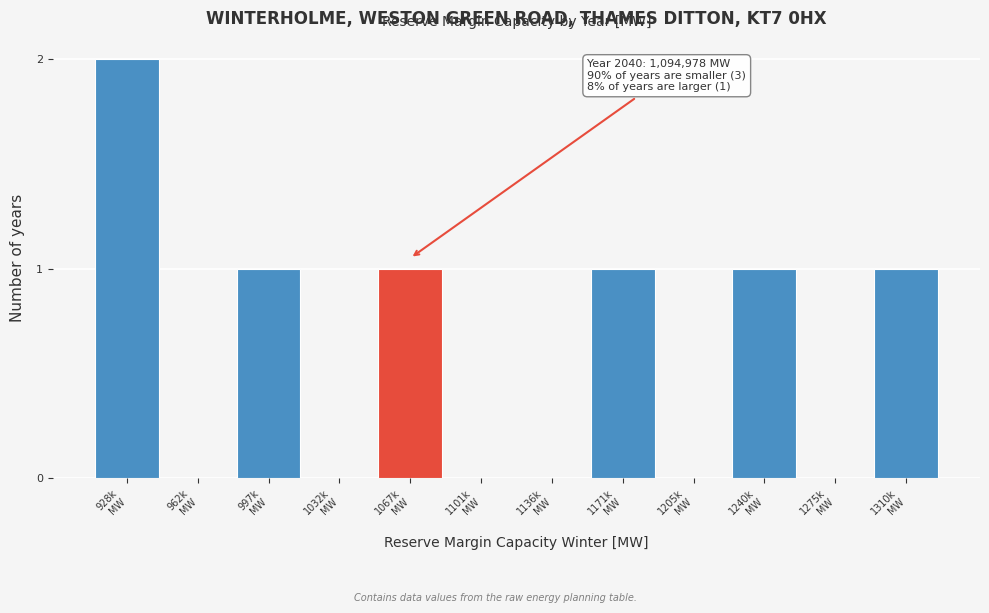

What is the sum of all values?

7